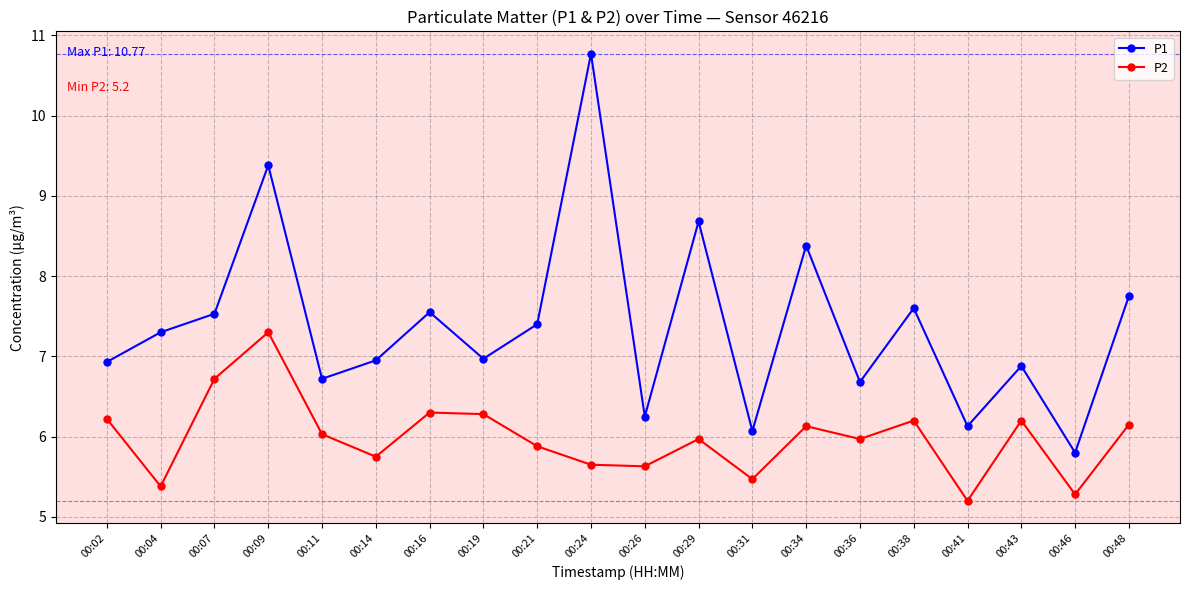

What value does the P1 series have at 00:19?

7.0